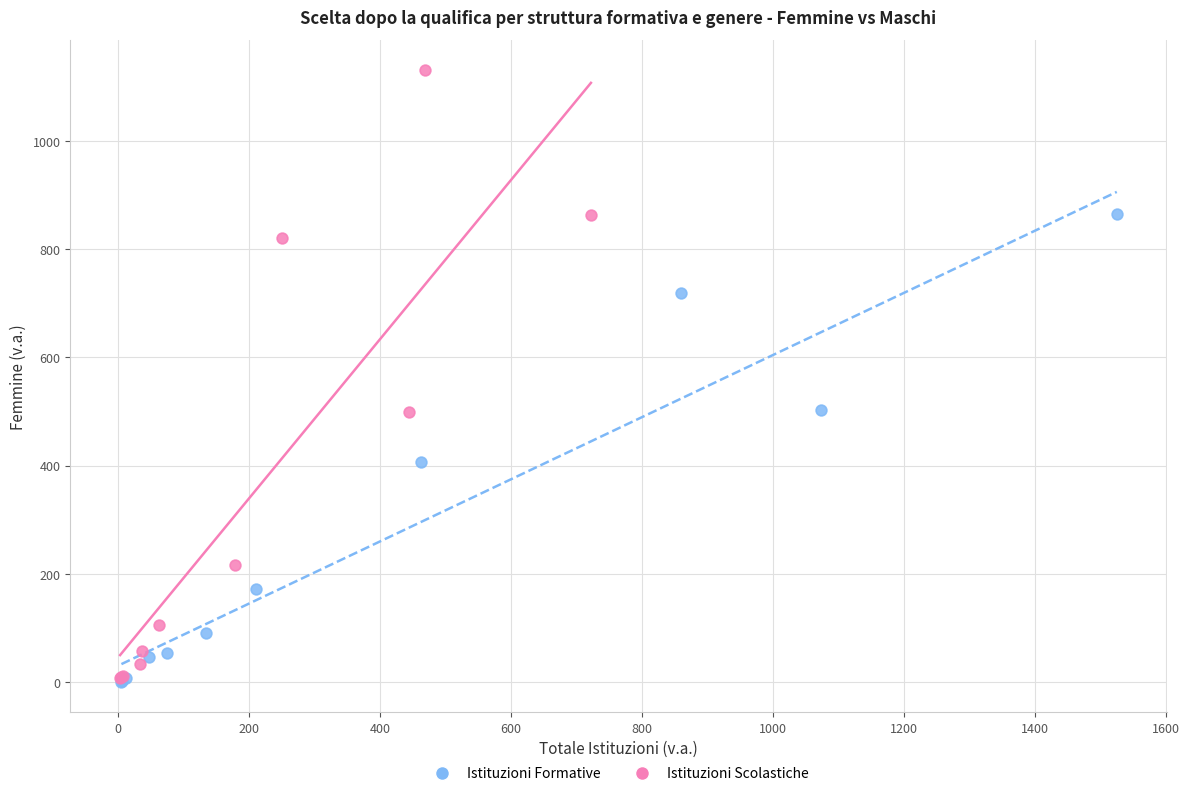

Which series has the widest spread of Y values?

Istituzioni Scolastiche